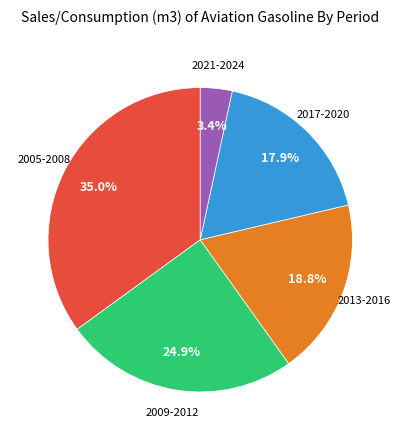

Is there a majority slice in this chart?

No